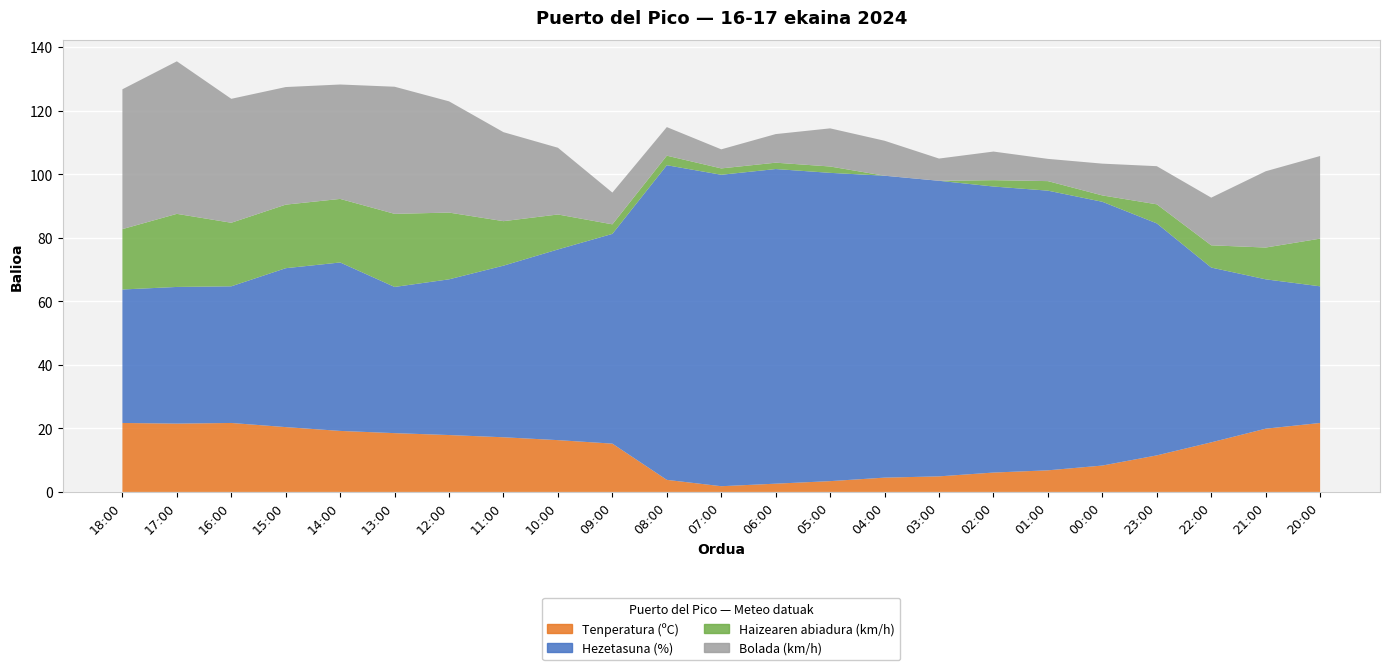

Reading left to right, extract all data points from this chart.

Tenperatura (ºC): 21.7	21.5	21.7	20.4	19.2	18.5	17.9	17.2	16.3	15.2	3.8	1.8	2.6	3.4	4.5	4.9	6.1	6.8	8.3	11.5	15.6	19.9	21.7
Hezetasuna (%): 42.0	43.0	43.0	50.0	53.0	46.0	49.0	54.0	60.0	66.0	99.0	98.0	99.0	97.0	95.0	93.0	90.0	88.0	83.0	73.0	55.0	47.0	43.0
Haizearen abiadura (km/h): 19.0	23.0	20.0	20.0	20.0	23.0	21.0	14.0	11.0	3.0	3.0	2.0	2.0	2.0	0.0	0.0	2.0	3.0	2.0	6.0	7.0	10.0	15.0
Bolada (km/h): 44.0	48.0	39.0	37.0	36.0	40.0	35.0	28.0	21.0	10.0	9.0	6.0	9.0	12.0	11.0	7.0	9.0	7.0	10.0	12.0	15.0	24.0	26.0